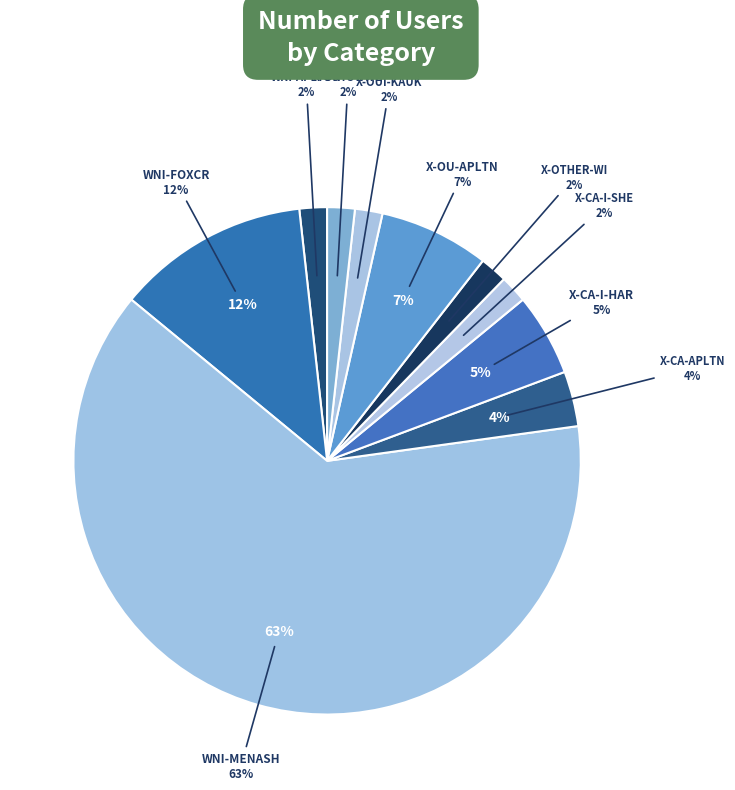

Which category has the smallest portion of the pie?

WNI-APLTON